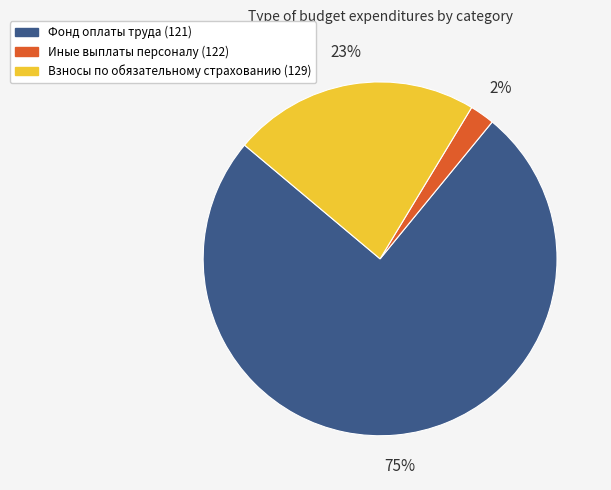

How many segments does this pie chart have?

3